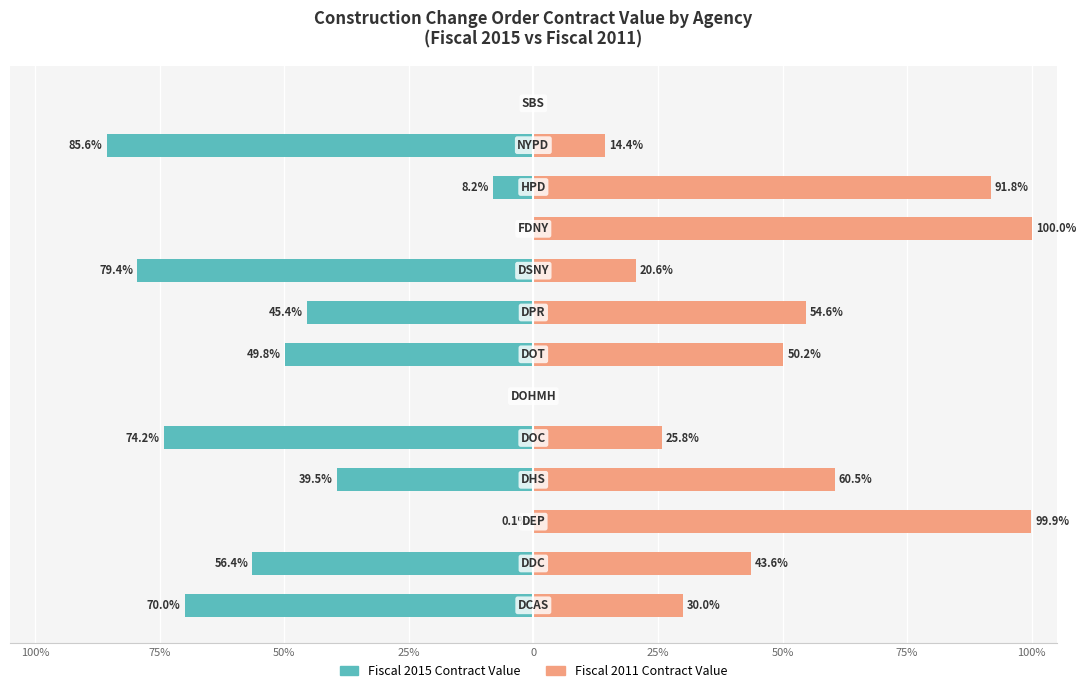

What is the difference between the maximum and minimum values in the Fiscal 2015 series?

85.6